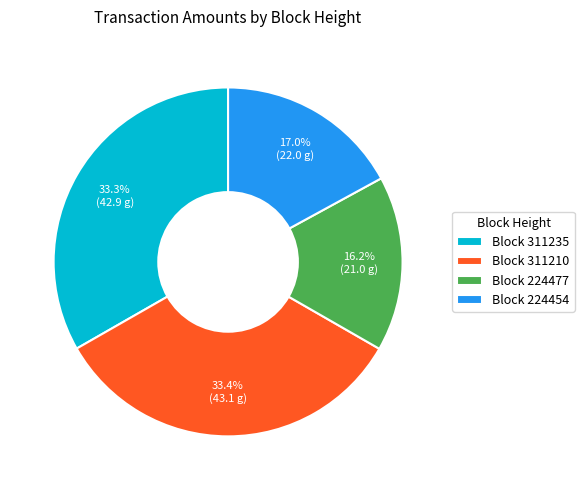

How many segments does this pie chart have?

4